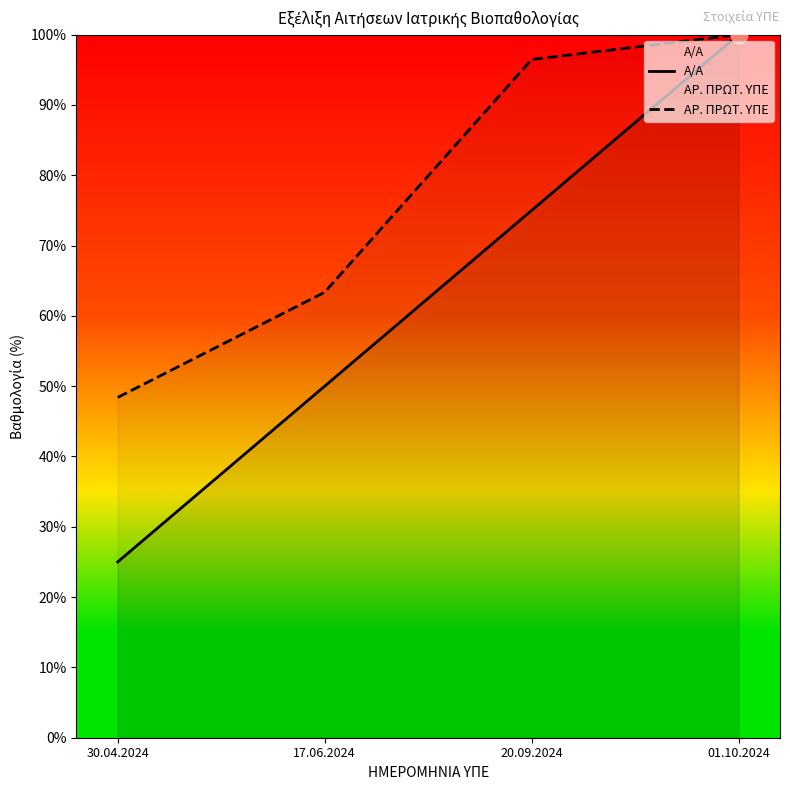

Rank the series by their maximum value, from highest to lowest.

Α/Α, ΑΡ. ΠΡΩΤ. ΥΠΕ